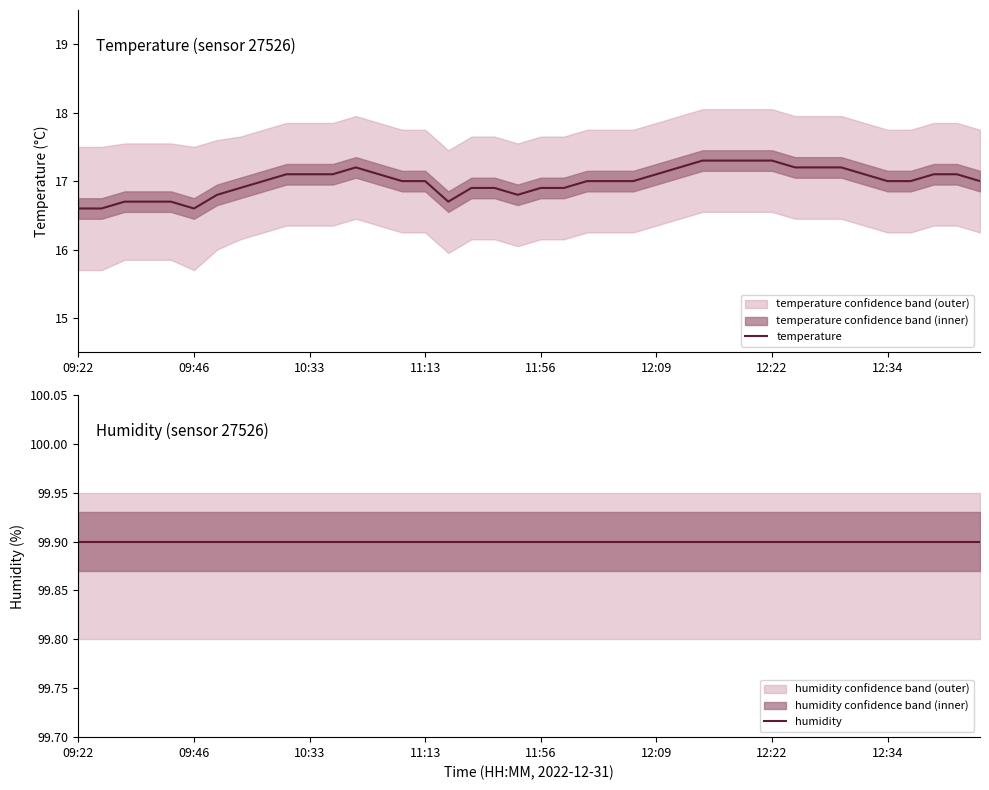

At 36, list the series in order from smallest to largest.

temperature, humidity